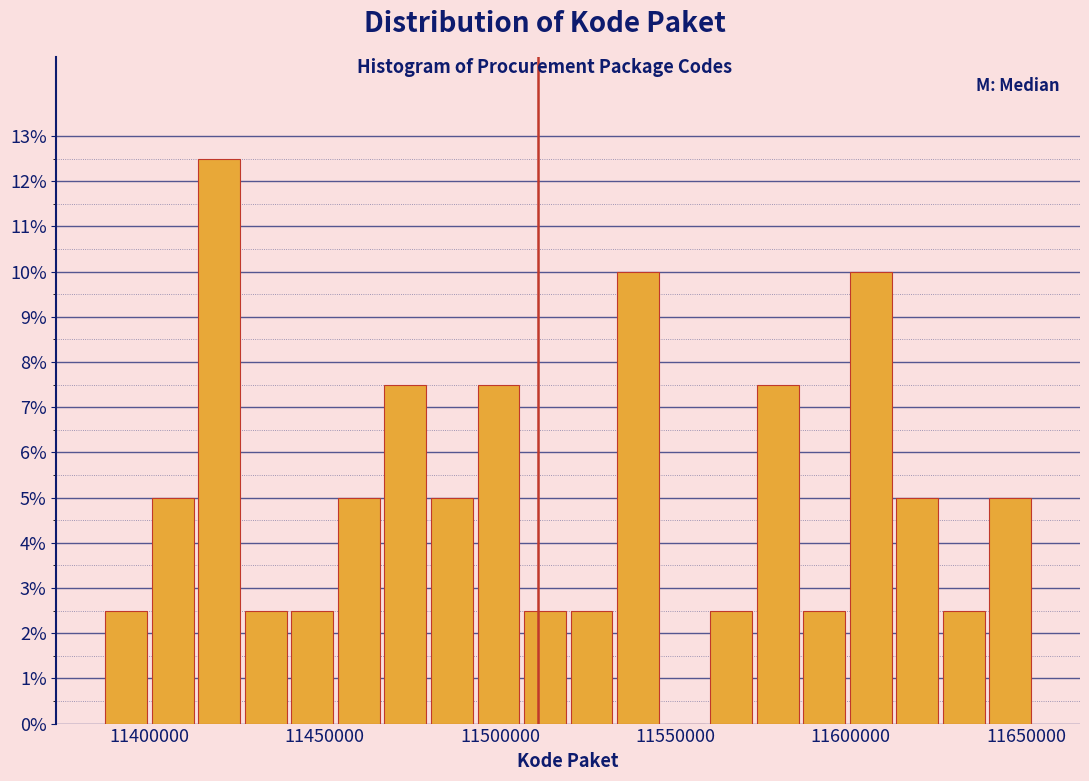

Around what value on the x-axis is the tallest bar? Give the approximate position of its centre, as read against the axis.

11420000